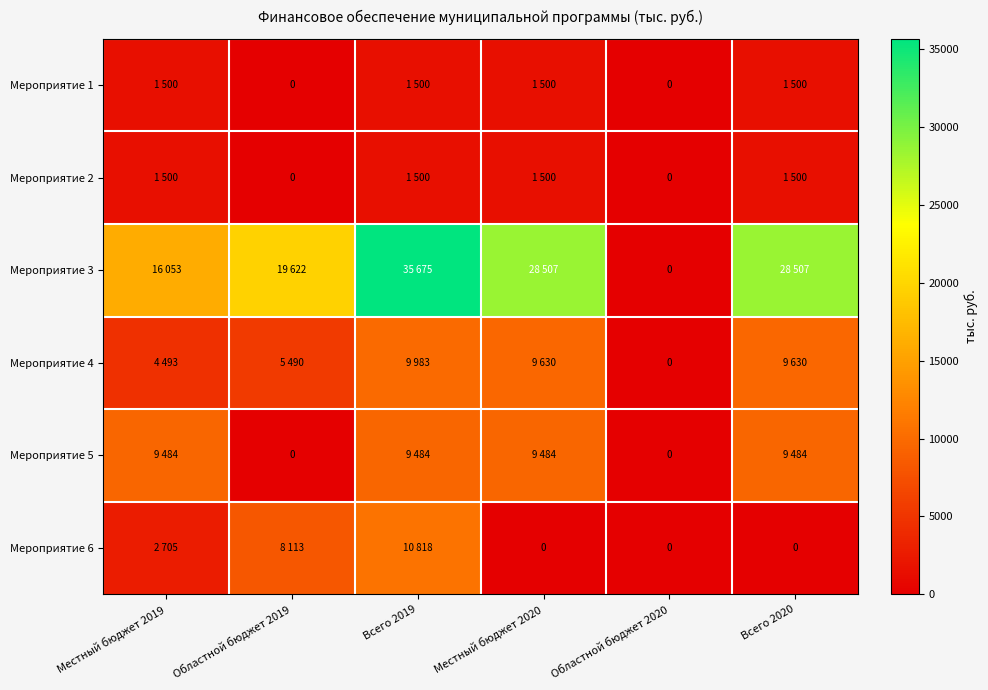

What is the maximum value shown in the chart?

35675